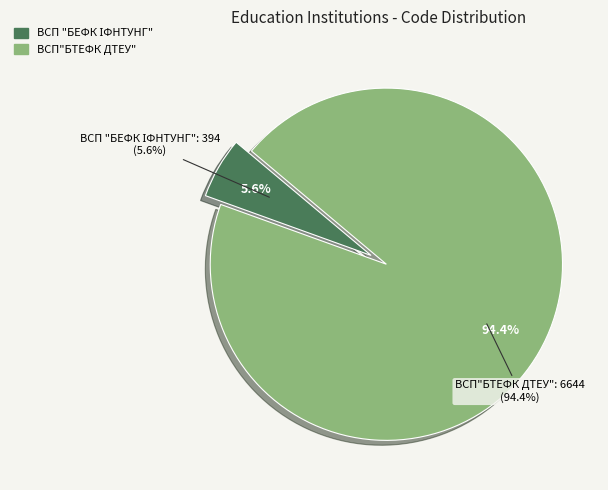

To the nearest percent, what is the combined percentage of ВСП"БТЕФК ДТЕУ" and ВСП "БЕФК ІФНТУНГ"?

100%